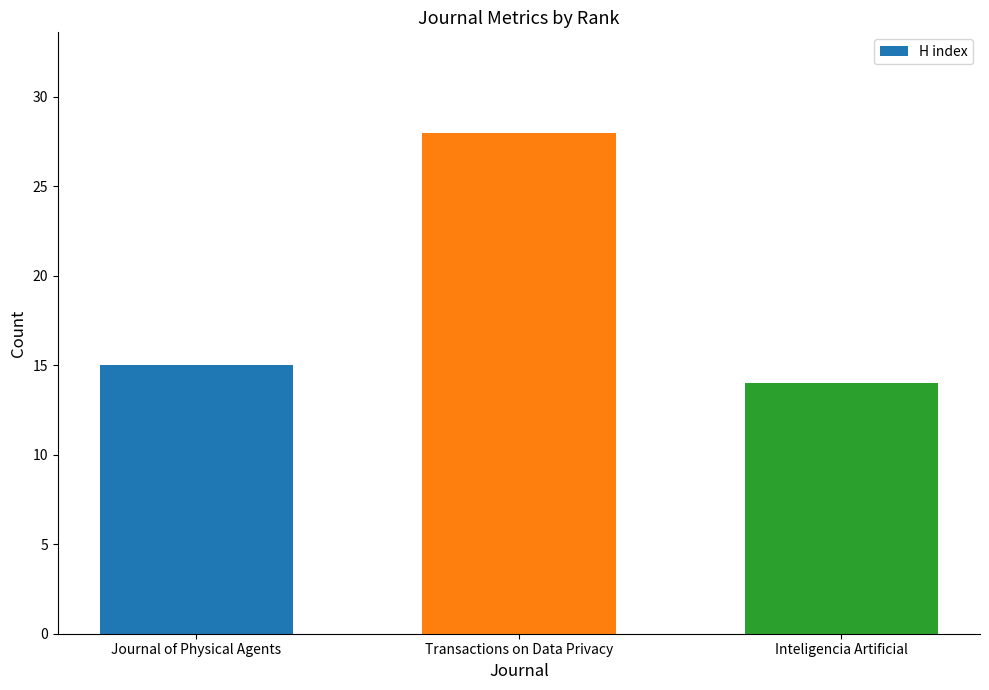

What is the minimum value shown in the chart?

14